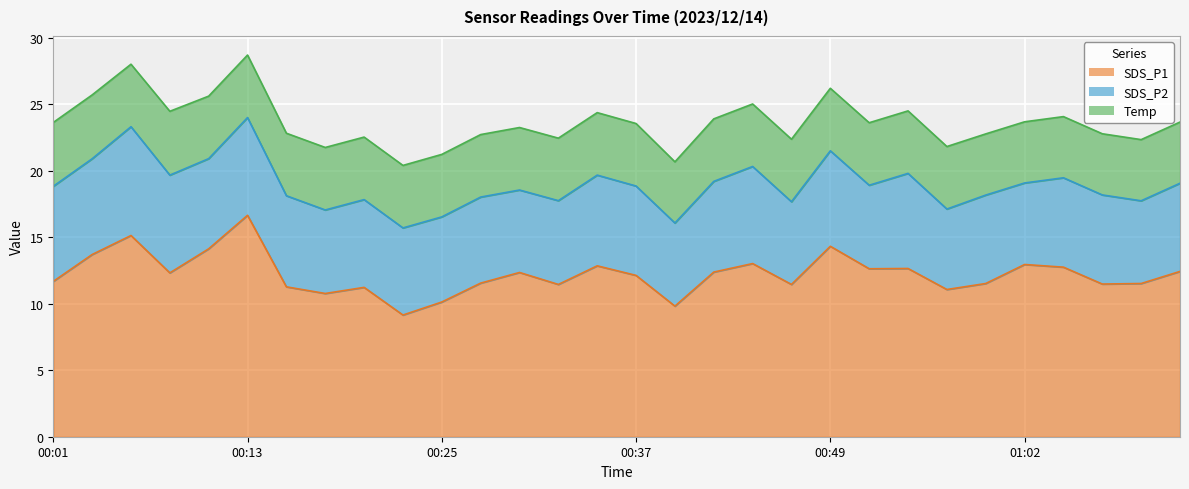

At 00:15, list the series in order from smallest to largest.

Temp, SDS_P2, SDS_P1